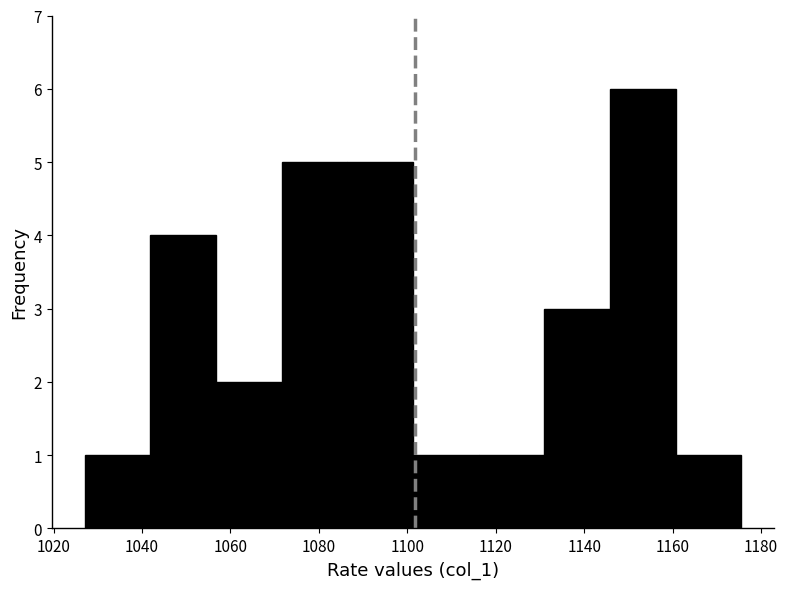

What is the height of the bar covering 1028 to 1042 on the x-axis? Neither the bar edges nor the heights are printed on the chart, so give them approximately, as read against the axes.

1